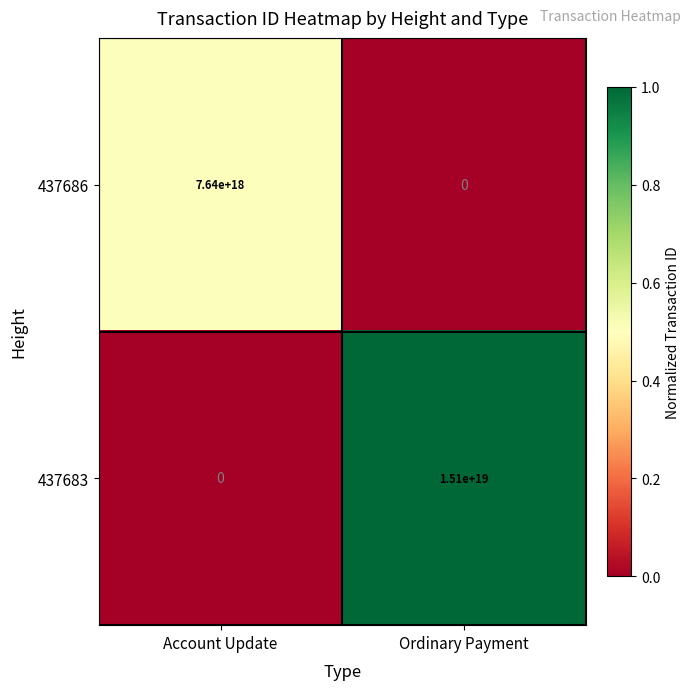

Which series has the largest range (max minus min)?

437683